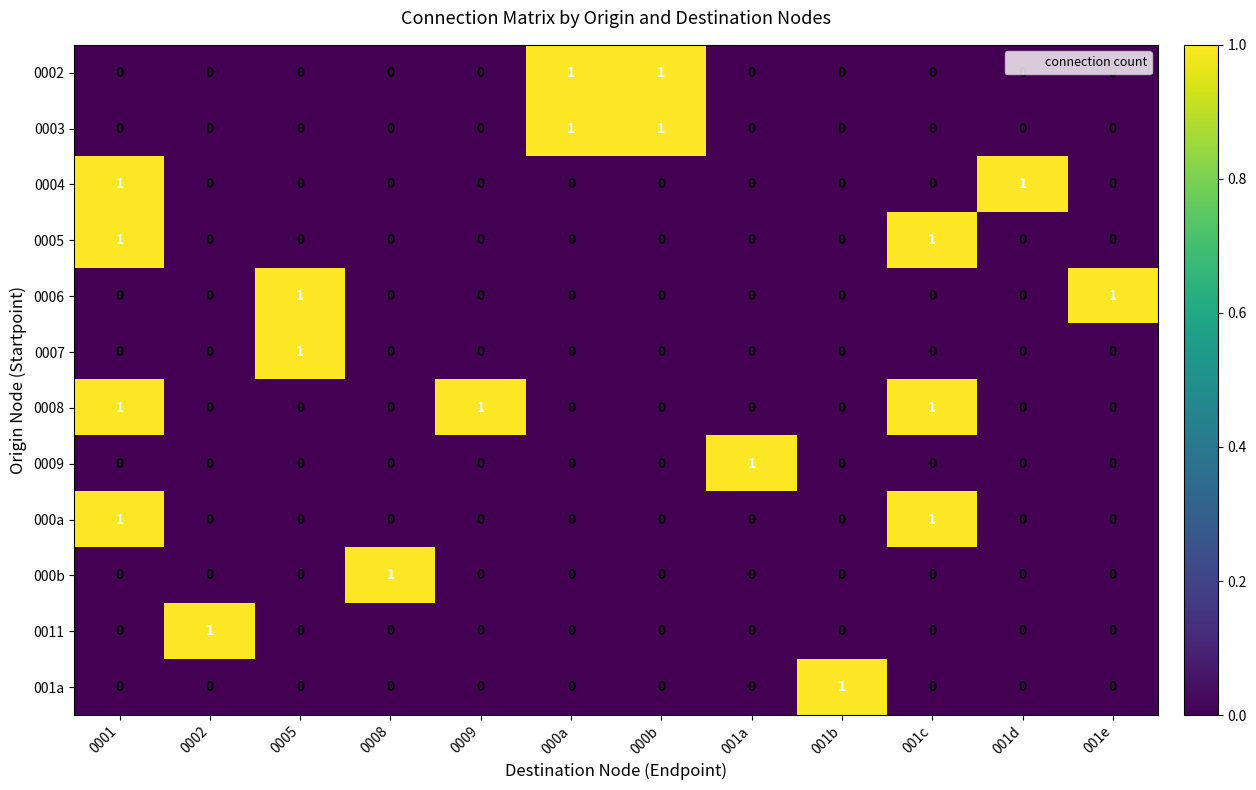

Count the 0003 values in the range 0 to 1.

12